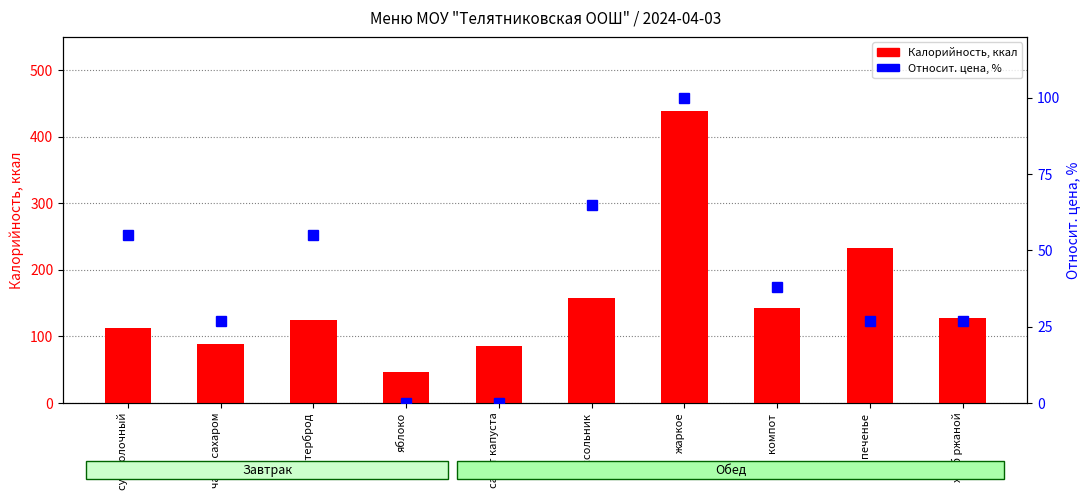

List the series in order of their peak value, lowest first.

Относит. цена, %, Калорийность